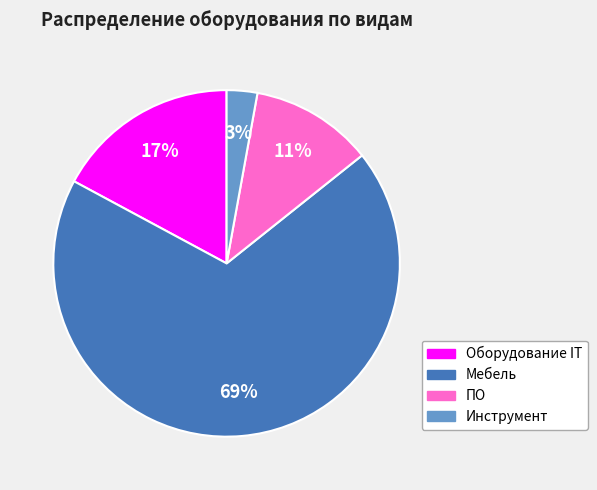

Is it true that ПО is 6% of the pie?

False